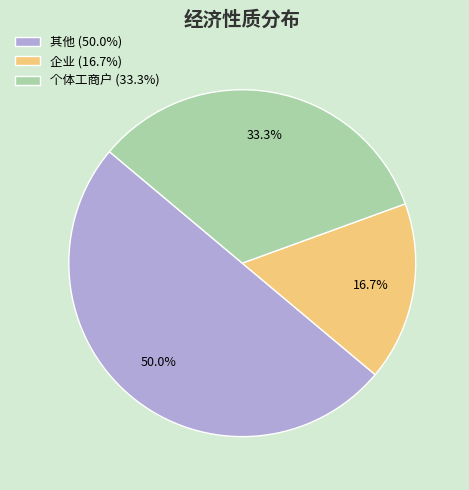

Rank the categories by value from highest to lowest.

其他, 个体工商户, 企业